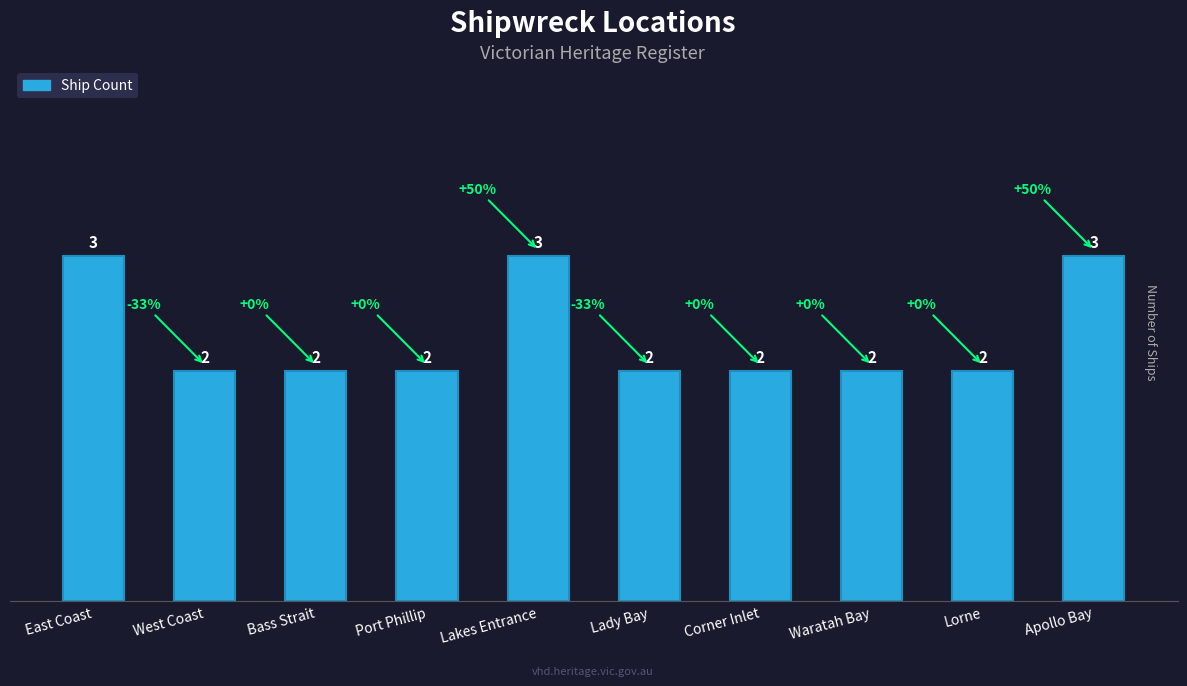

How many values are between 2 and 3?

10